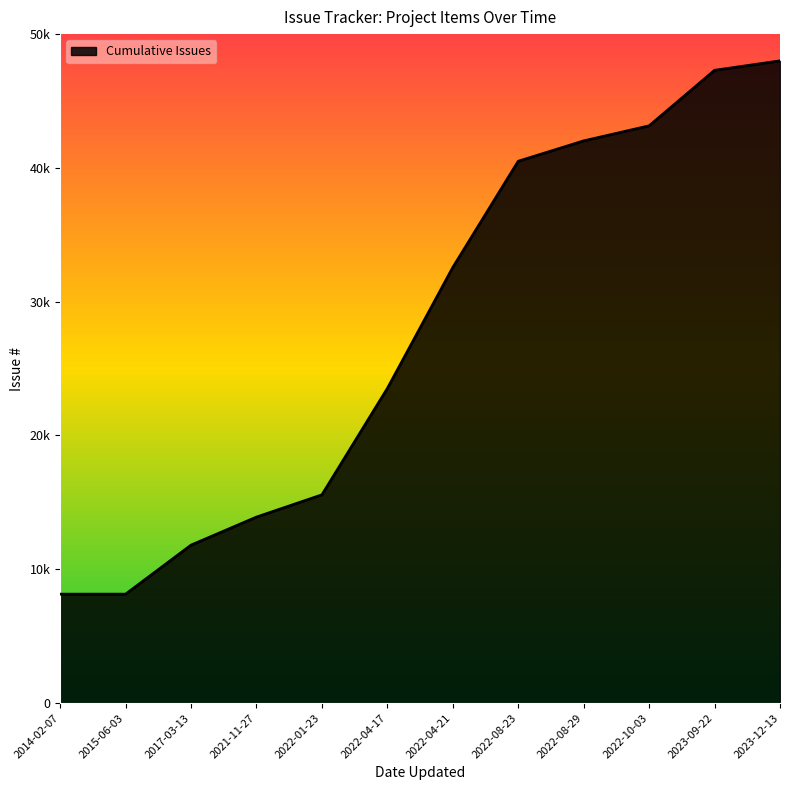

Rank the categories by value from lowest to highest.

2014-02-07, 2015-06-03, 2017-03-13, 2021-11-27, 2022-01-23, 2022-04-17, 2022-04-21, 2022-08-23, 2022-08-29, 2022-10-03, 2023-09-22, 2023-12-13